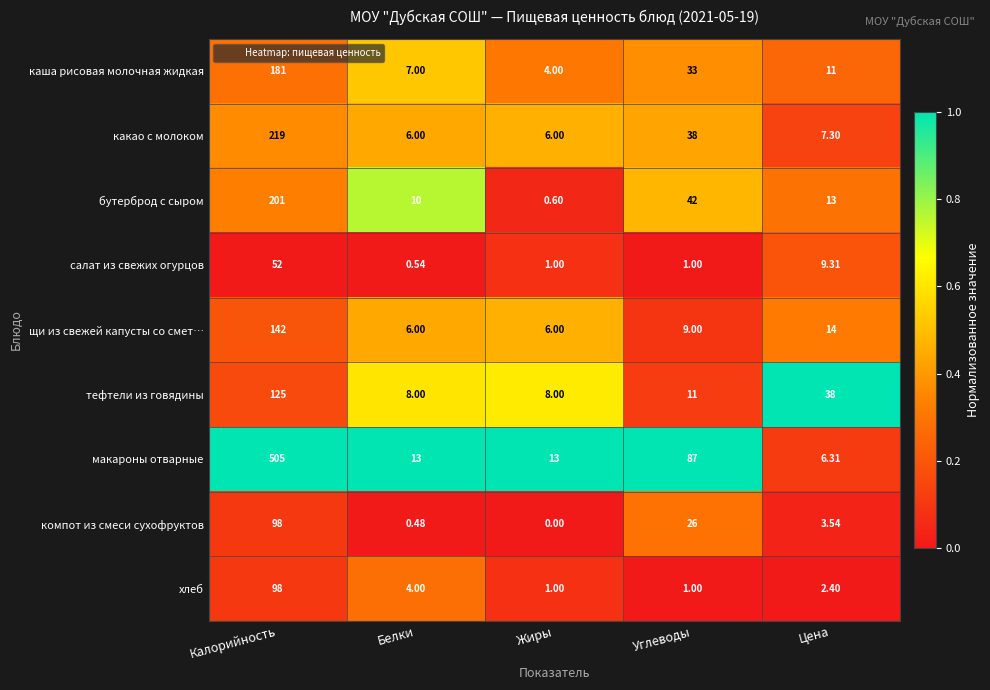

Which series changed the most between Белки and Углеводы?

макароны отварные